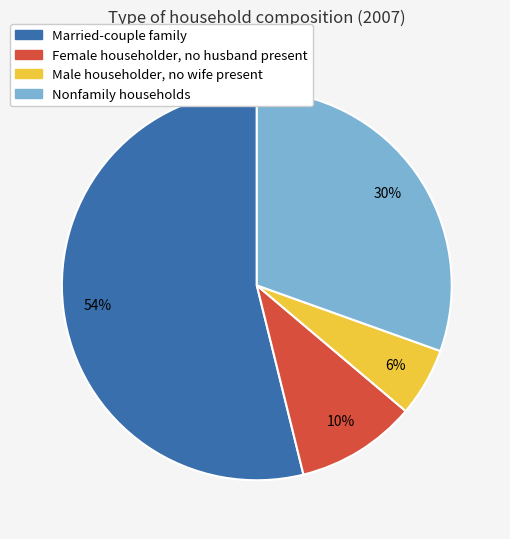

How many slices are in this pie chart?

4